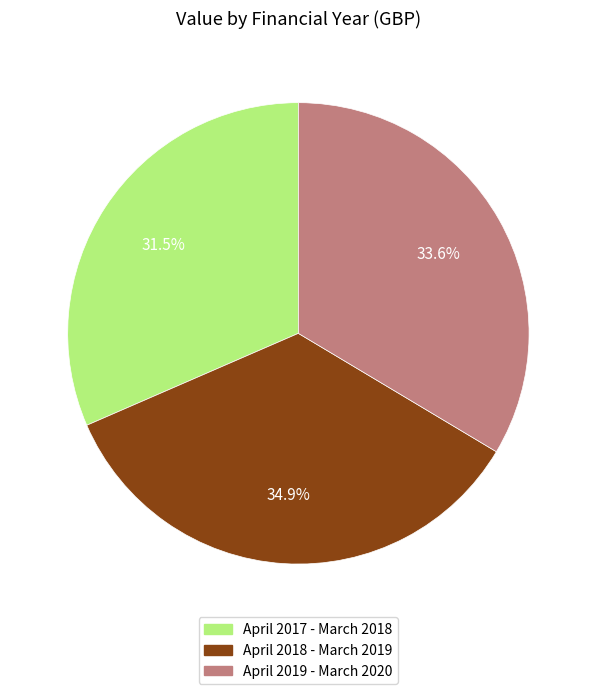

To the nearest percent, what is the difference between the largest and smallest slice percentages?

3%